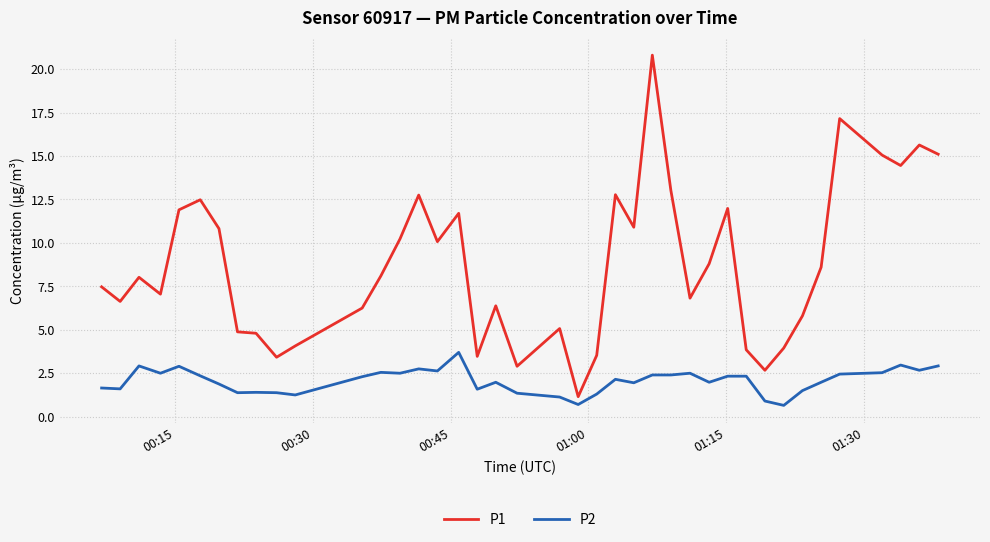

Rank the series by their maximum value, from lowest to highest.

P2, P1